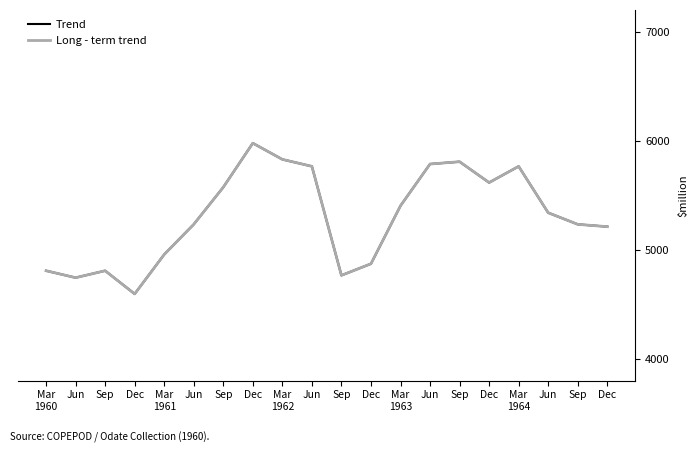

Which series has the largest total across all categories?

Long - term trend